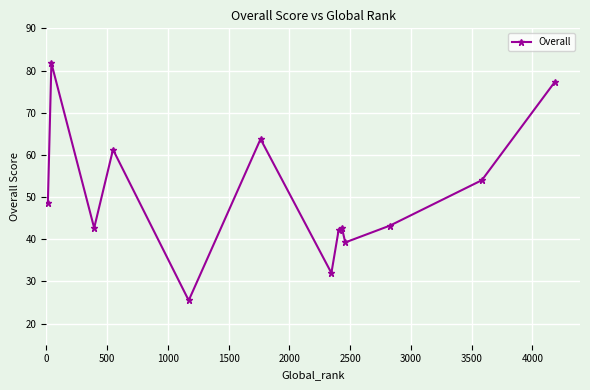

True or false: the data has more than 0 interior local peaks.

True